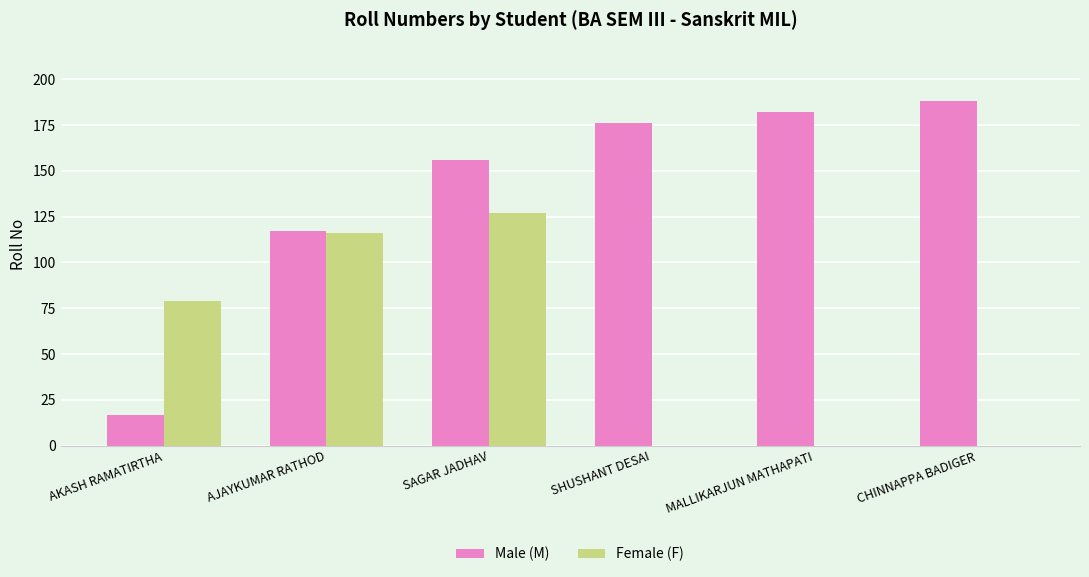

Is the value of Male (M) at AKASH RAMATIRTHA greater than the value of Female (F) at MALLIKARJUN MATHAPATI?

Yes